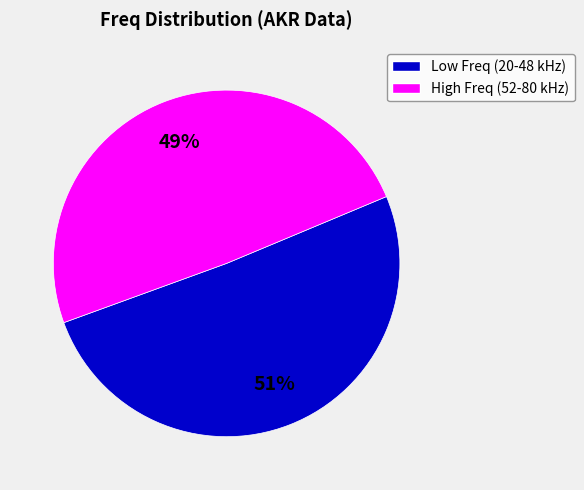

Is there any slice that represents more than half of the pie?

Yes